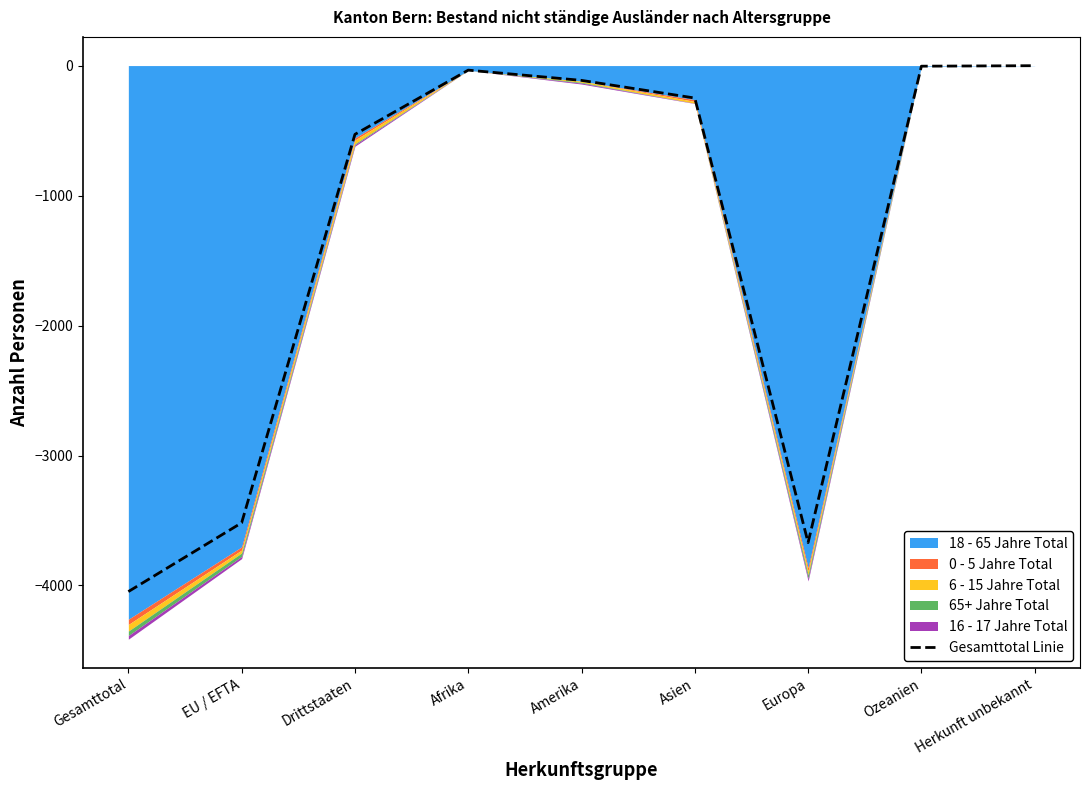

Rank the categories by value from lowest to highest.

Gesamttotal, Europa, EU / EFTA, Drittstaaten, Asien, Amerika, Afrika, Ozeanien, Herkunft unbekannt